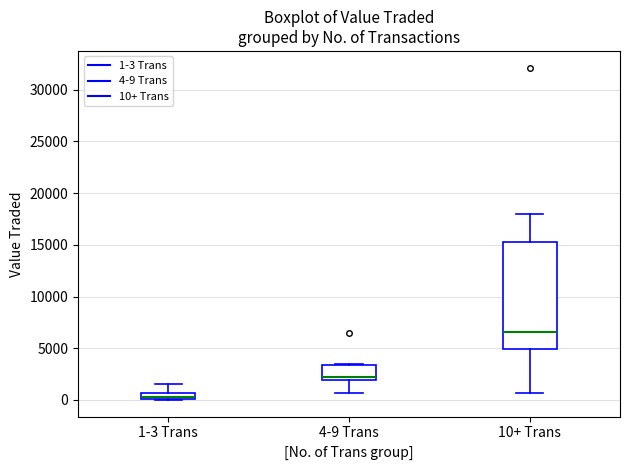

Which box's median line is the lowest?

1-3 Trans